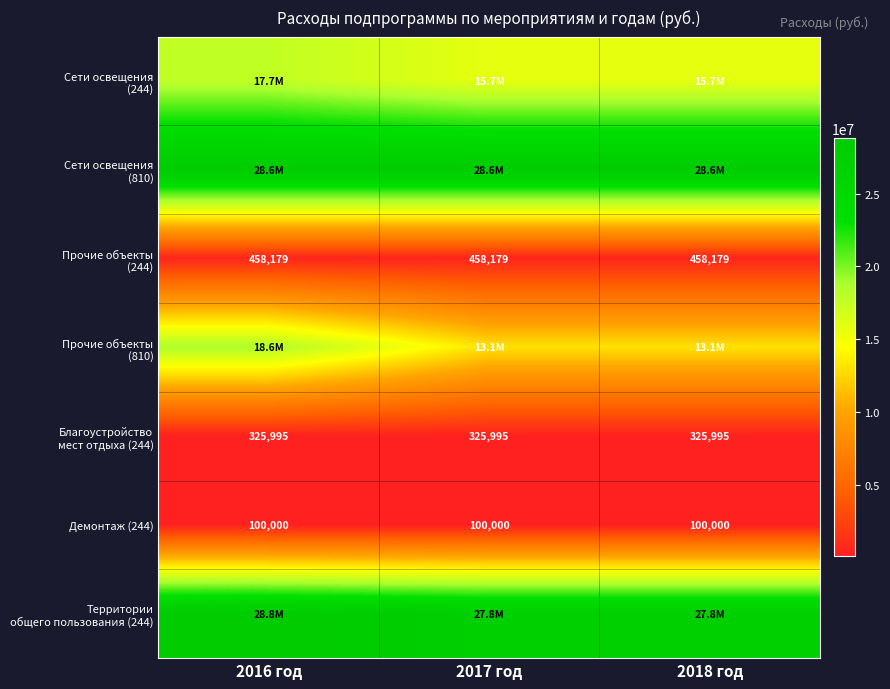

Is it true that Демонтаж (244) equals 53127 at 2016 год?

False